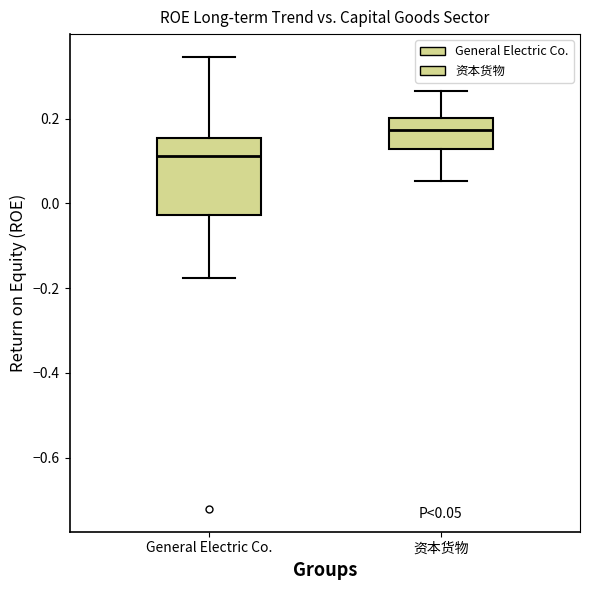

Which box's median line is the lowest?

General Electric Co.